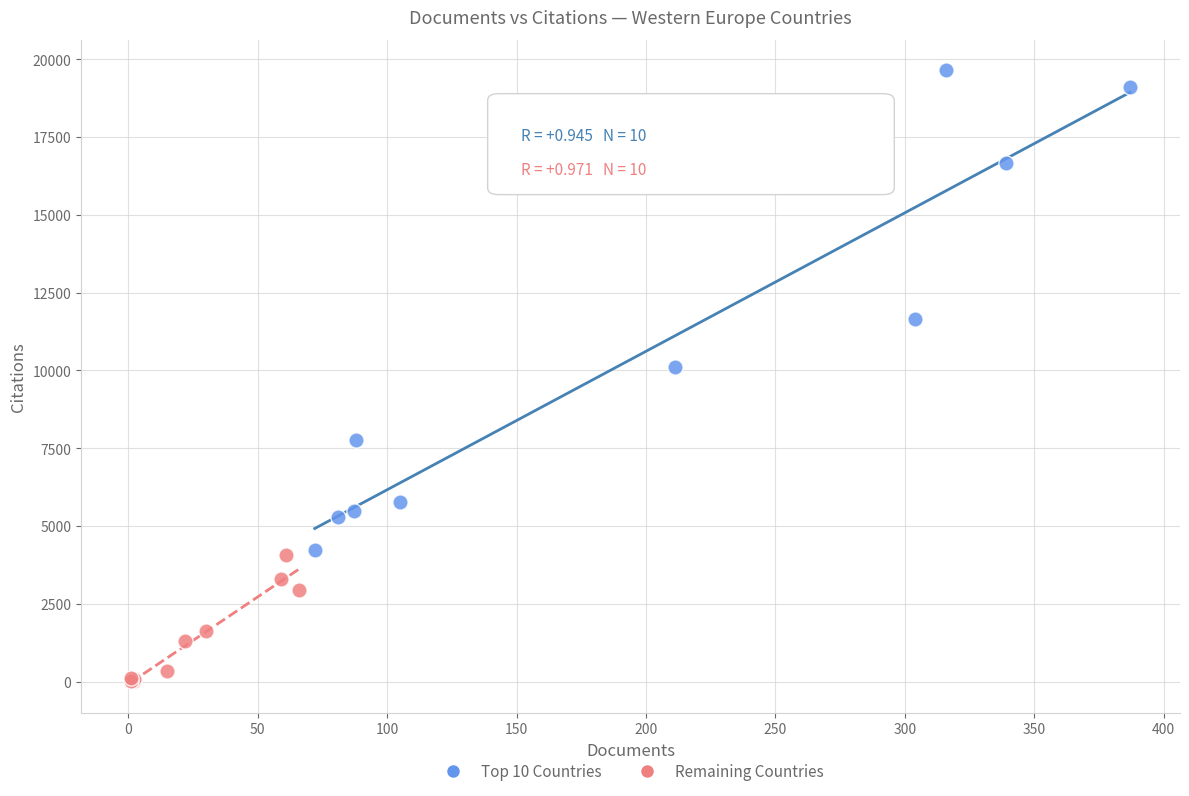

What are all the series names shown in the legend?

Top 10 Countries, Remaining Countries